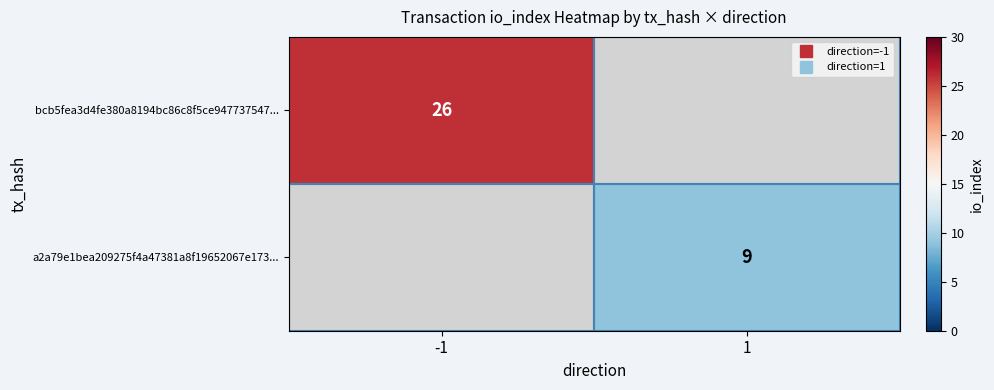

At how many categories does at least one series exceed 20?

1